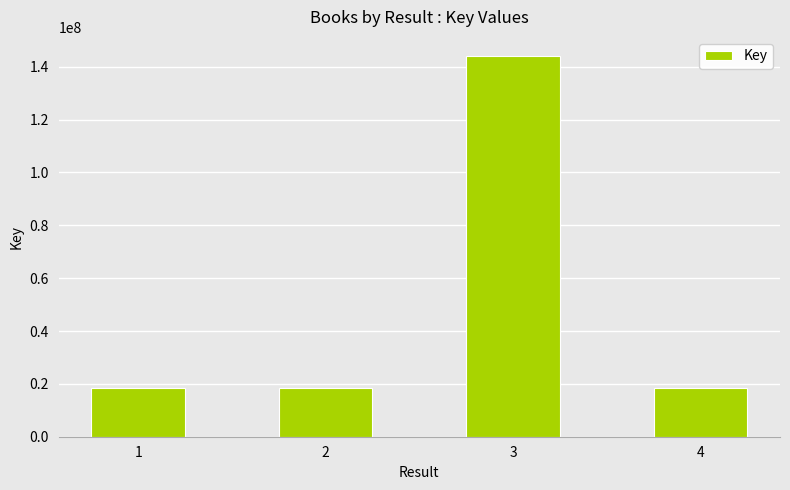

Count the number of categories in the chart.

4